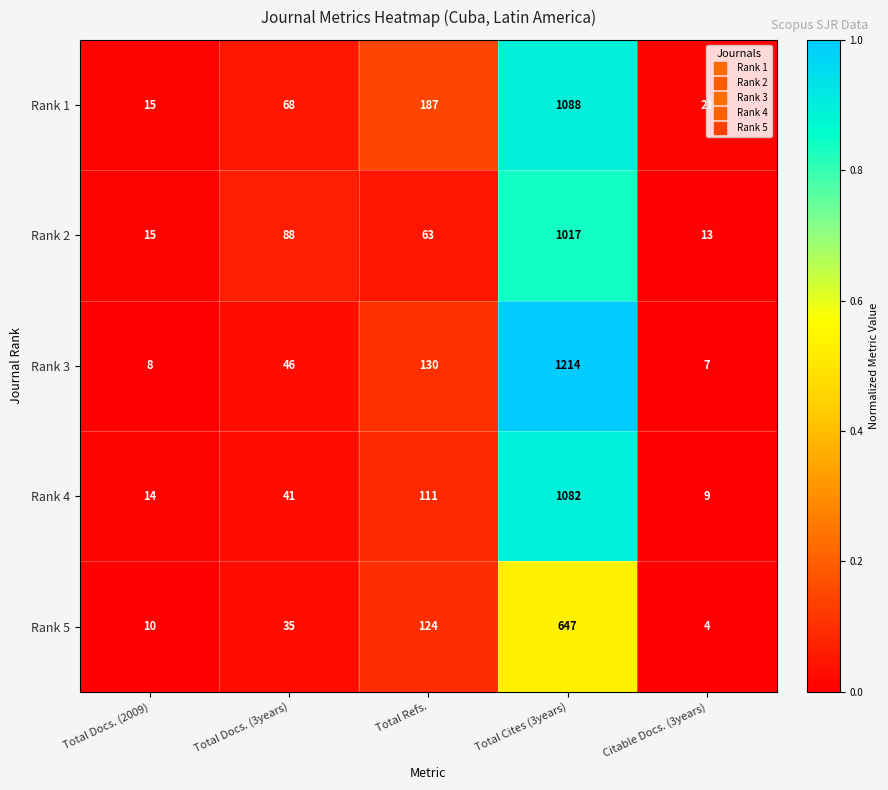

Which series has the largest total across all categories?

Rank 3